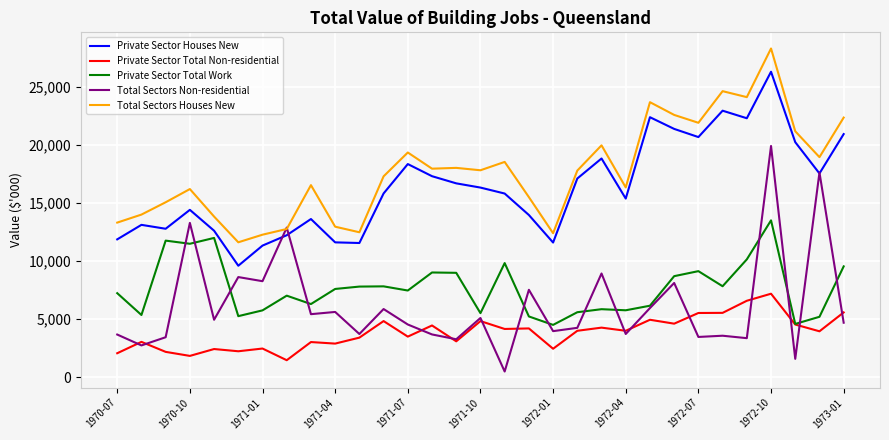

Which series has the largest total across all categories?

Total Sectors Houses New